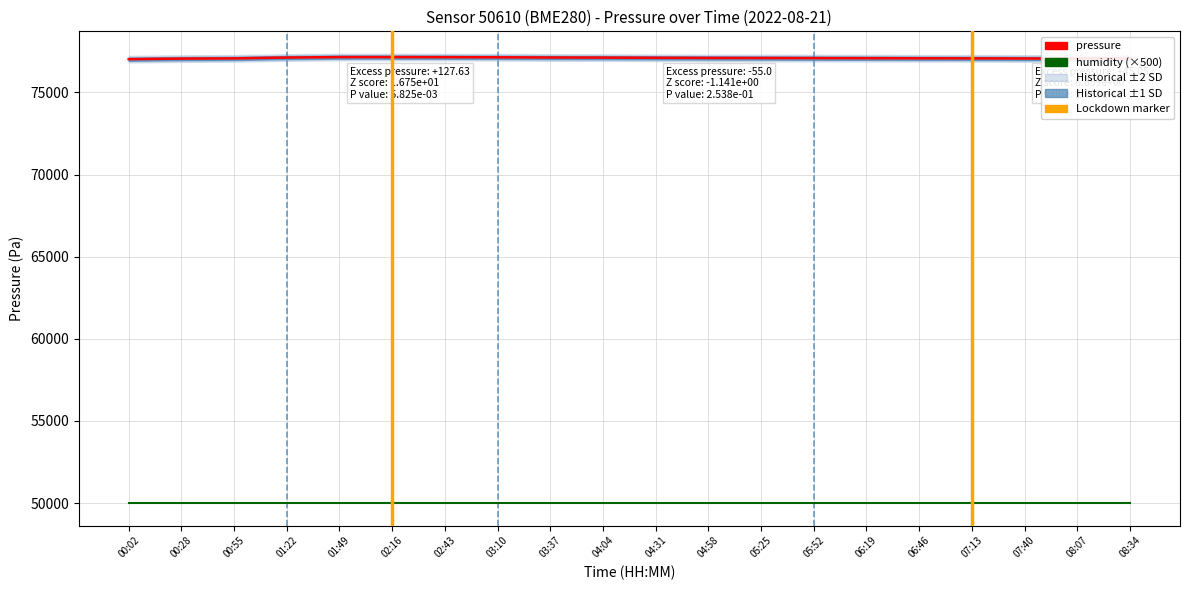

List the series in order of their peak value, highest first.

pressure, humidity (×500)